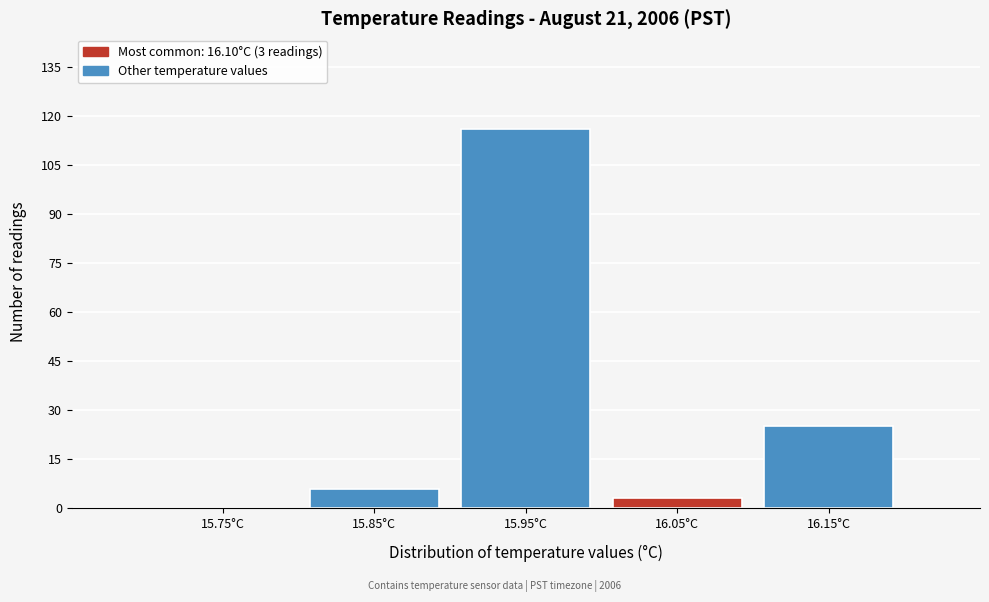

Which range on the x-axis has the tallest bar?

15.9 to 16.0